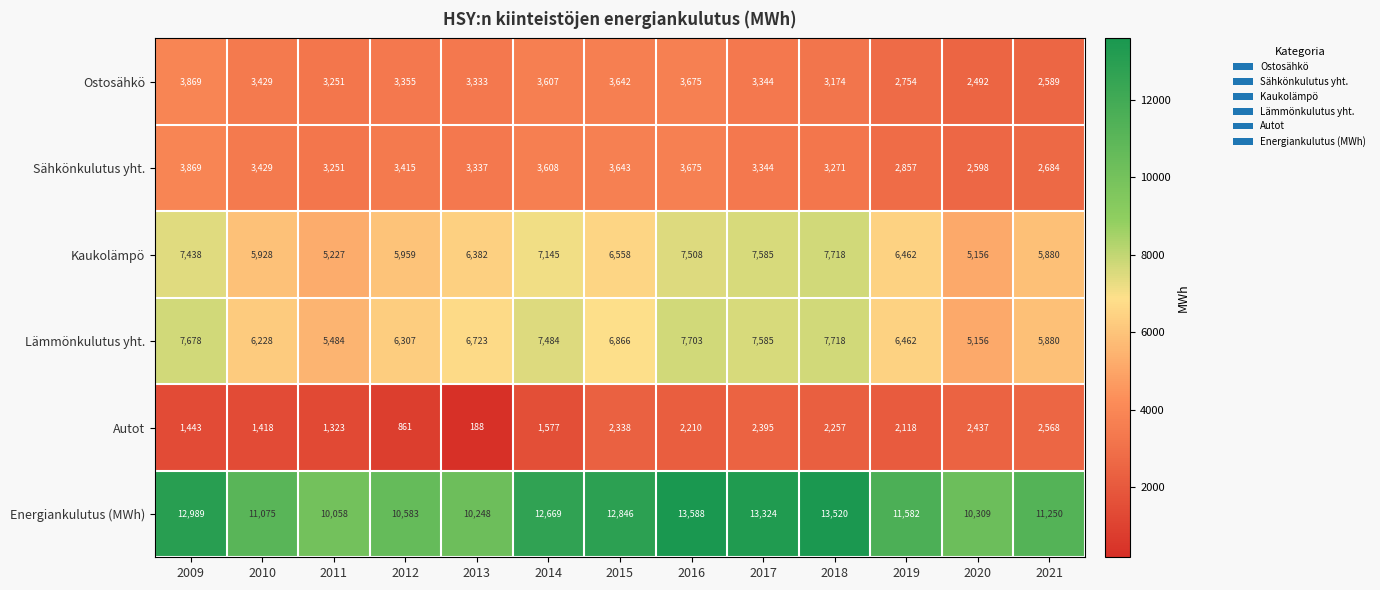

Between 2014 and 2017, which series saw the biggest shift?

Autot